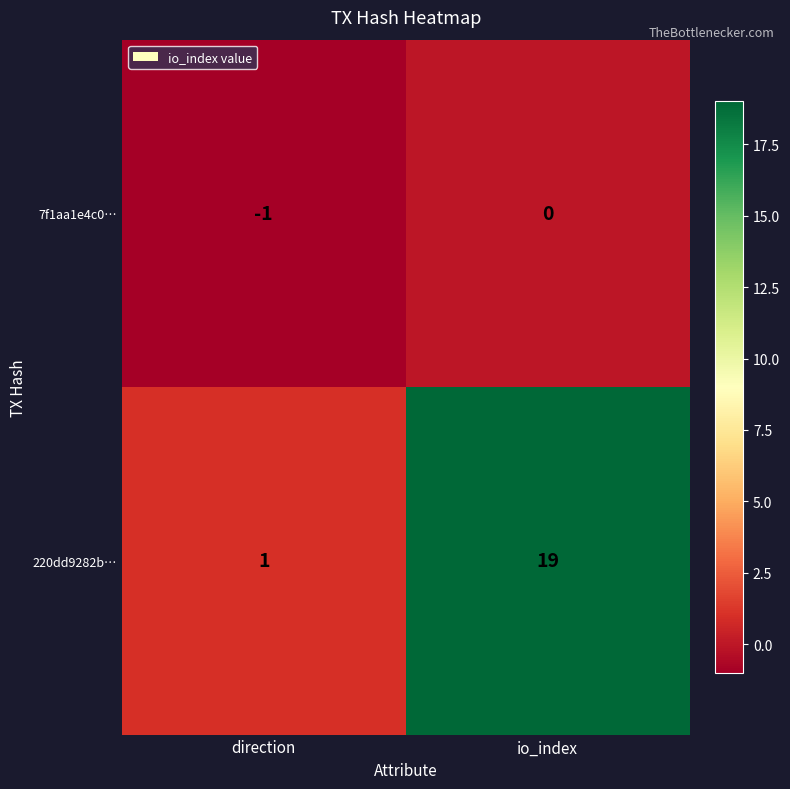

What value does the 220dd9282b… series have at io_index, to the nearest 5?

20